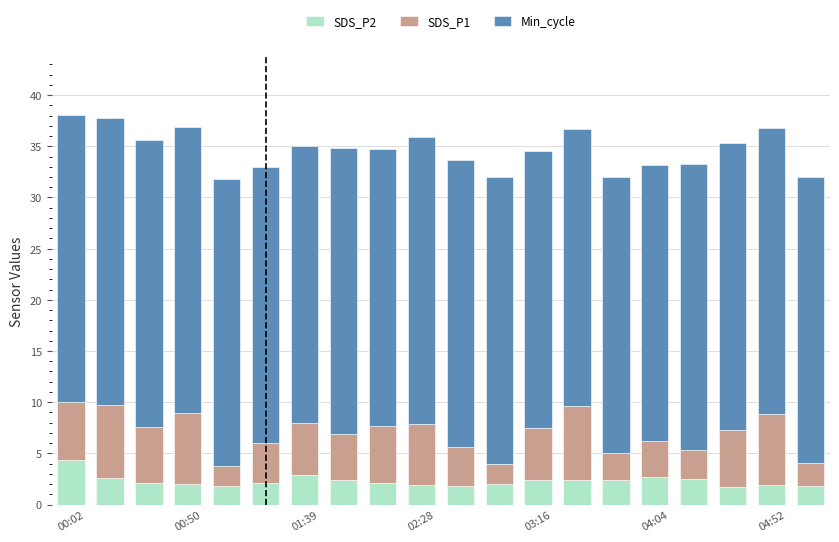

Are the bars horizontal?

No